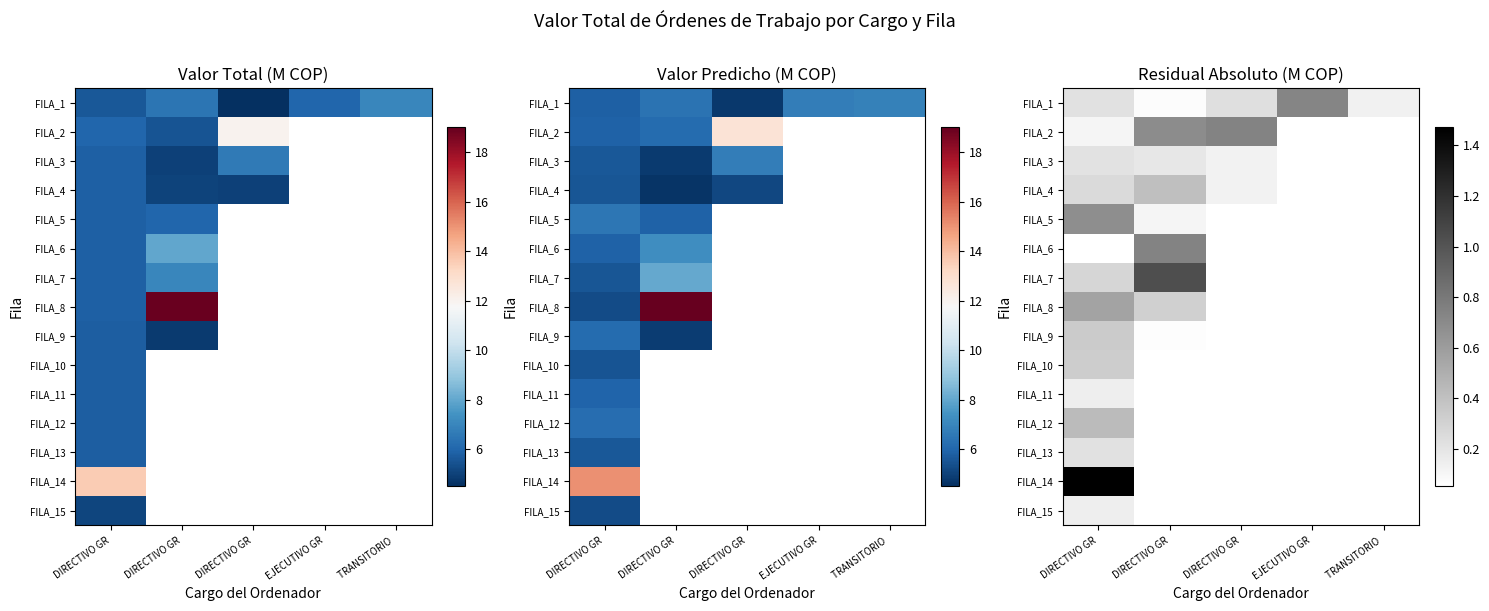

Which category has the lowest value across all series?

DIRECTIVO GR